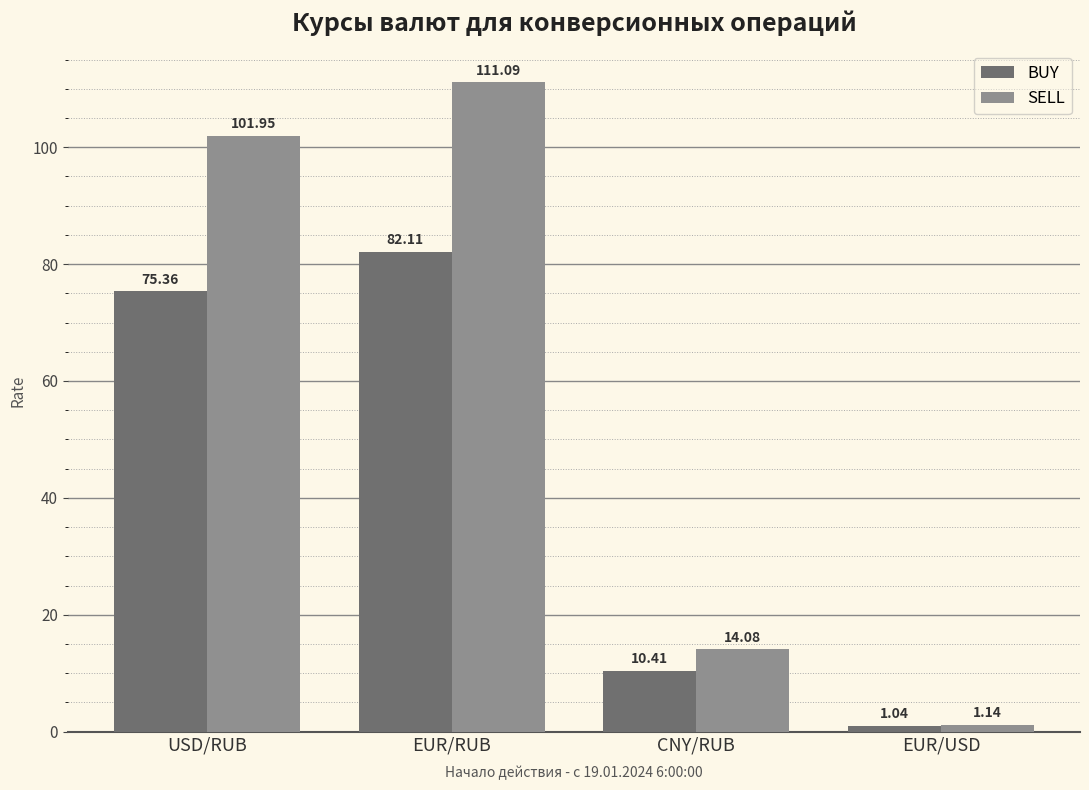

What is the label of the 3rd bar from the left?

CNY/RUB